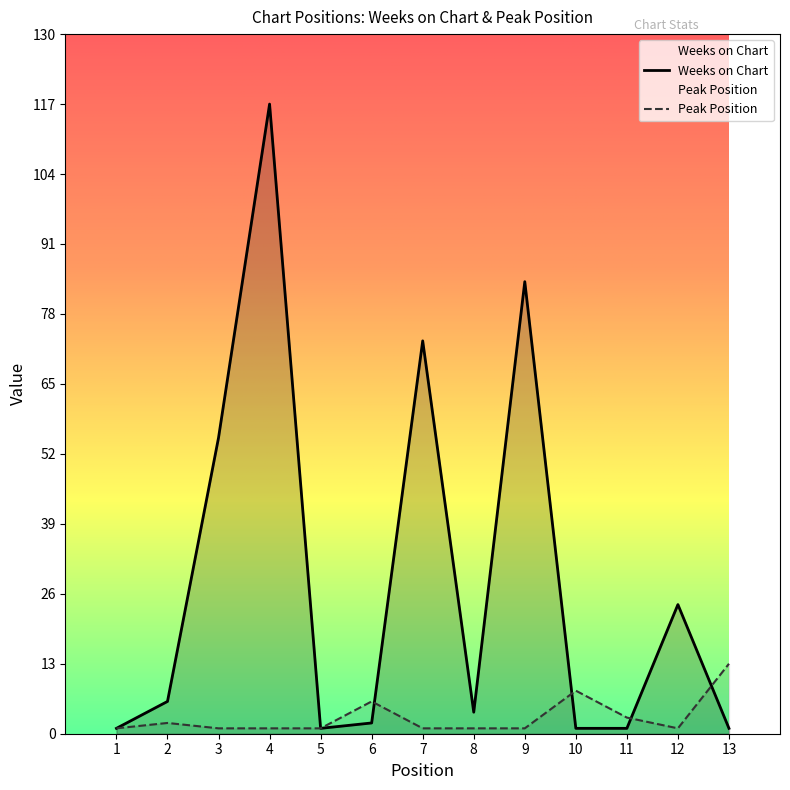

Reading left to right, transcribe all the data shown in this chart.

Weeks on Chart: 1=1	2=6	3=55	4=117	5=1	6=2	7=73	8=4	9=84	10=1	11=1	12=24	13=1
Peak Position: 1=1	2=2	3=1	4=1	5=1	6=6	7=1	8=1	9=1	10=8	11=3	12=1	13=13